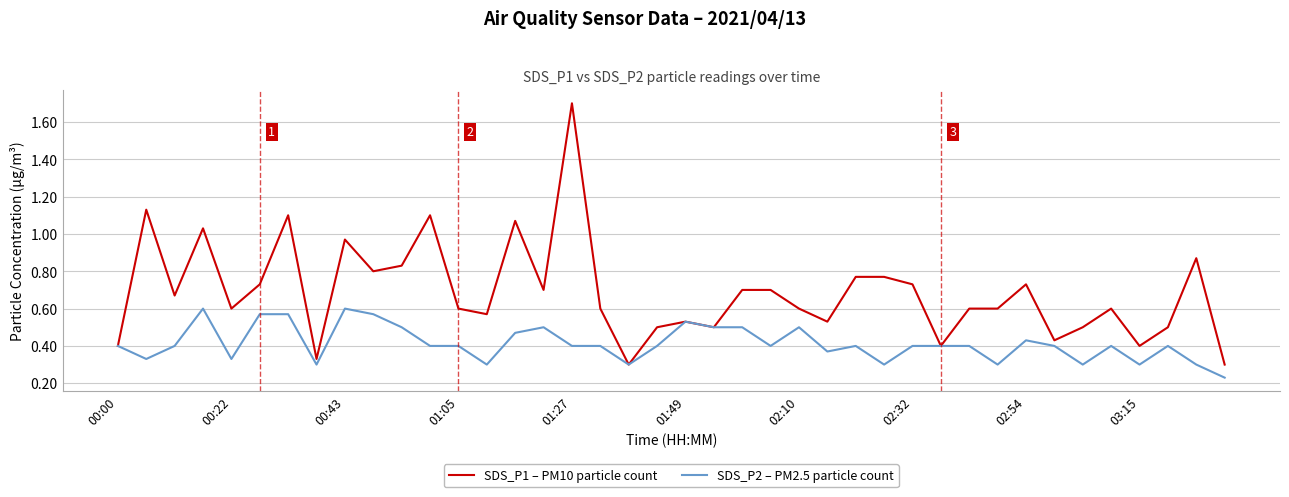

List the series in order of their overall mean, highest first.

SDS_P1 – PM10 particle count, SDS_P2 – PM2.5 particle count